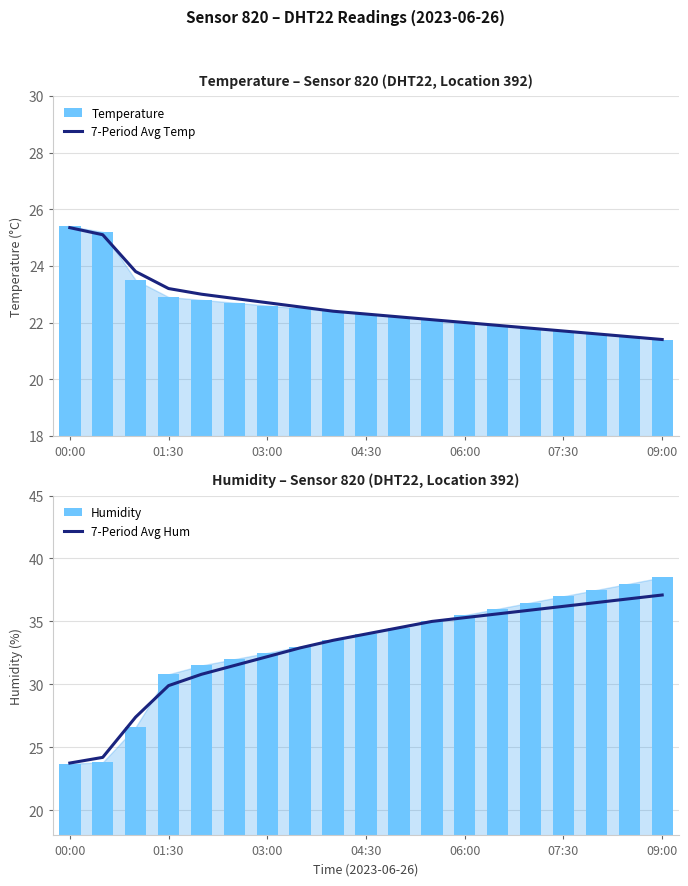

The value of 7-Period Avg Temp at 16 is 21.6. True or false?

True